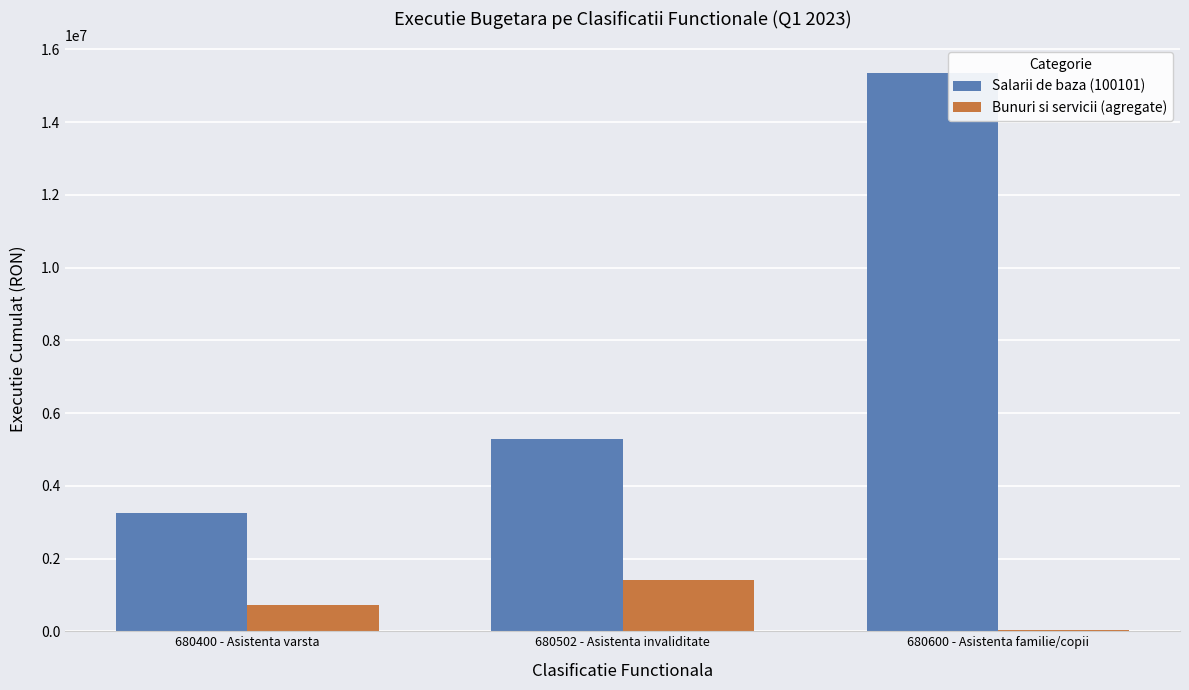

True or false: Bunuri si servicii (agregate) has a value of 151722.6 at 680400 - Asistenta varsta.

False